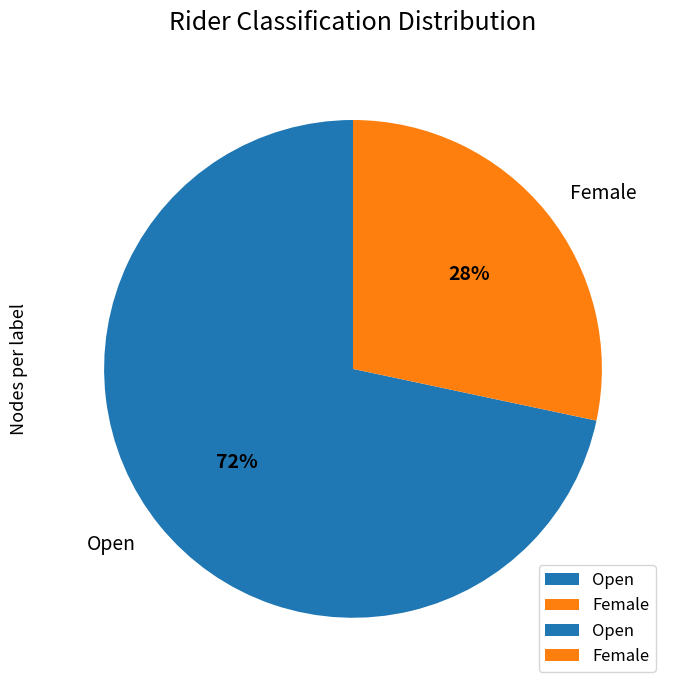

How many segments does this pie chart have?

2